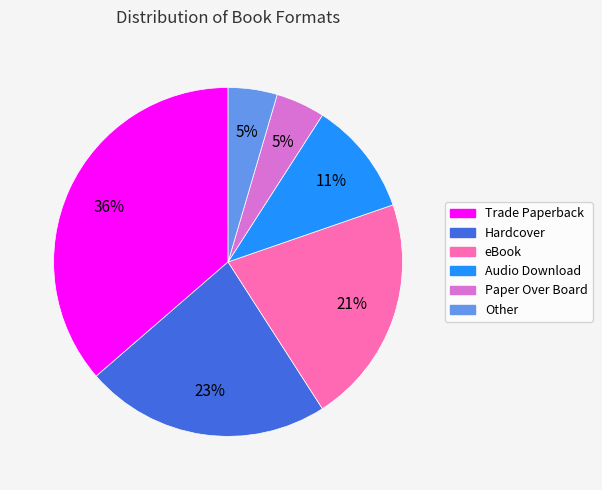

The Other slice represents 5% of the pie. True or false?

True